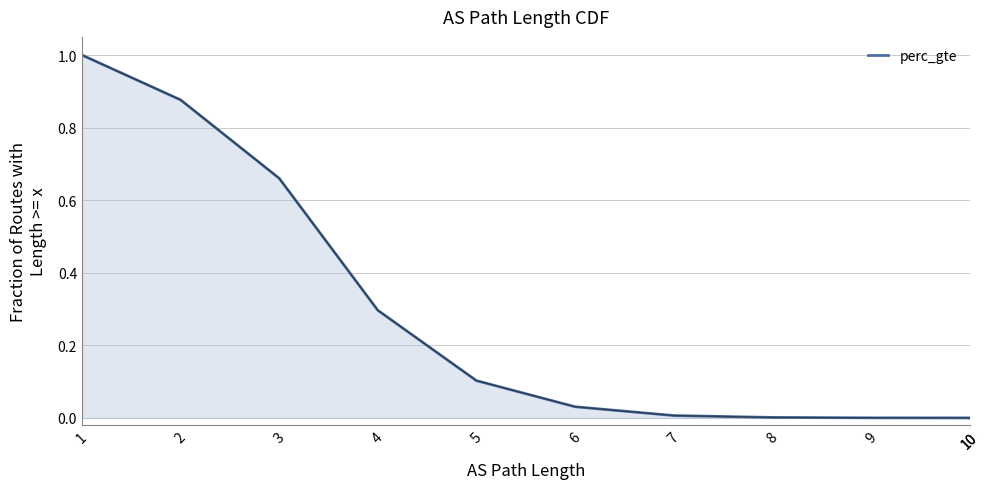

The chart shows a value of 0.0 at 7. True or false?

True